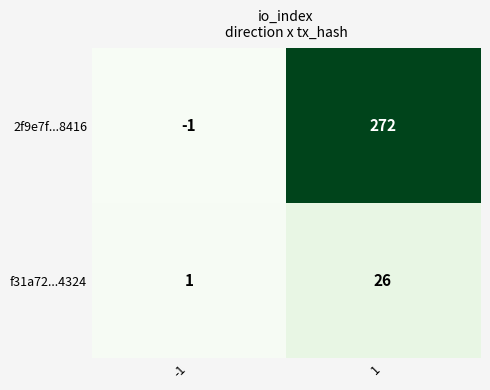

Which series has the largest range (max minus min)?

2f9e7f...8416